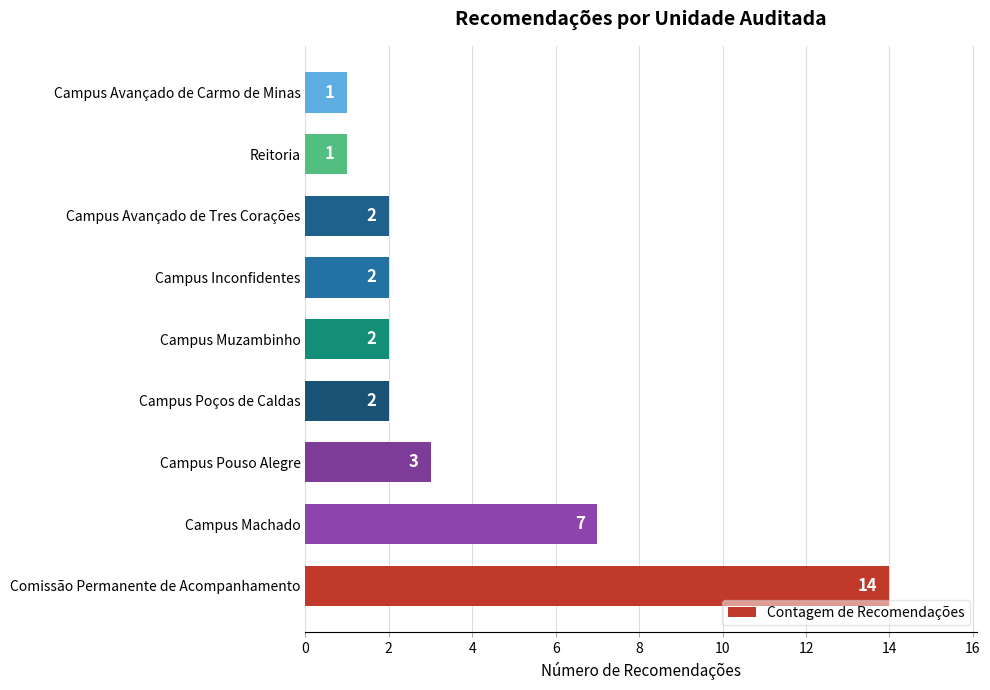

Approximately how many times larger is the value at Campus Pouso Alegre compared to Campus Muzambinho?

1.5